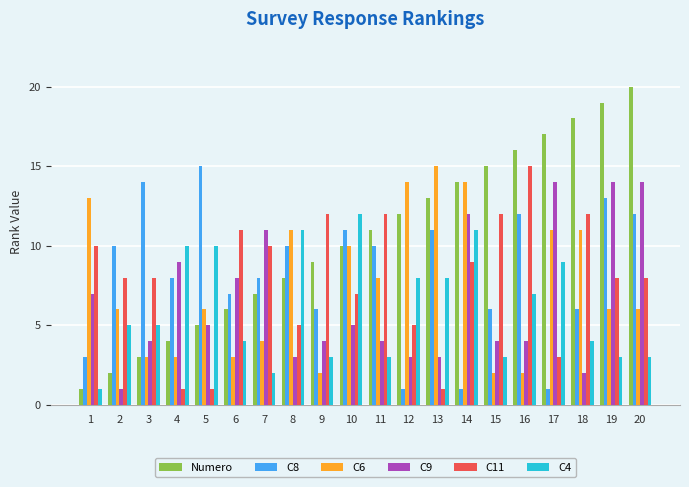

What is the difference between the maximum and second lowest values in the C11 series?

14